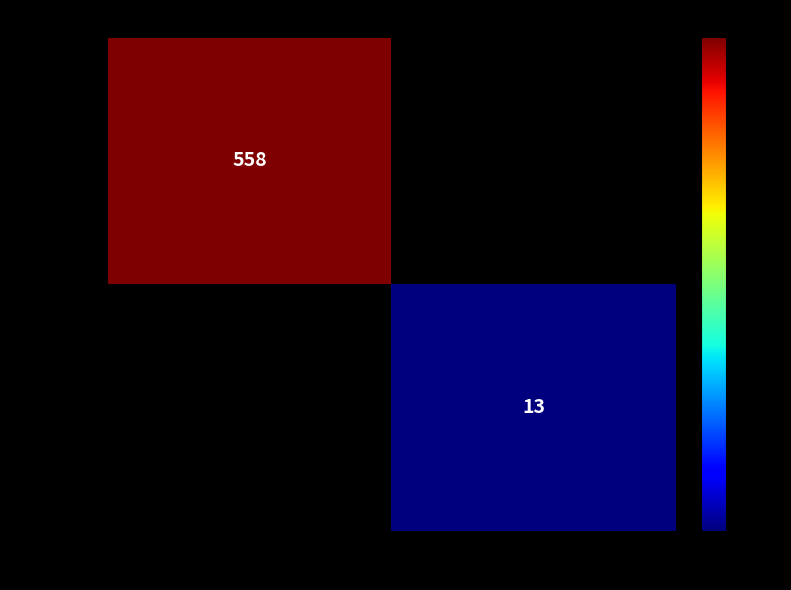

True or false: c8f3db40... has a value of 176 at -1.

False